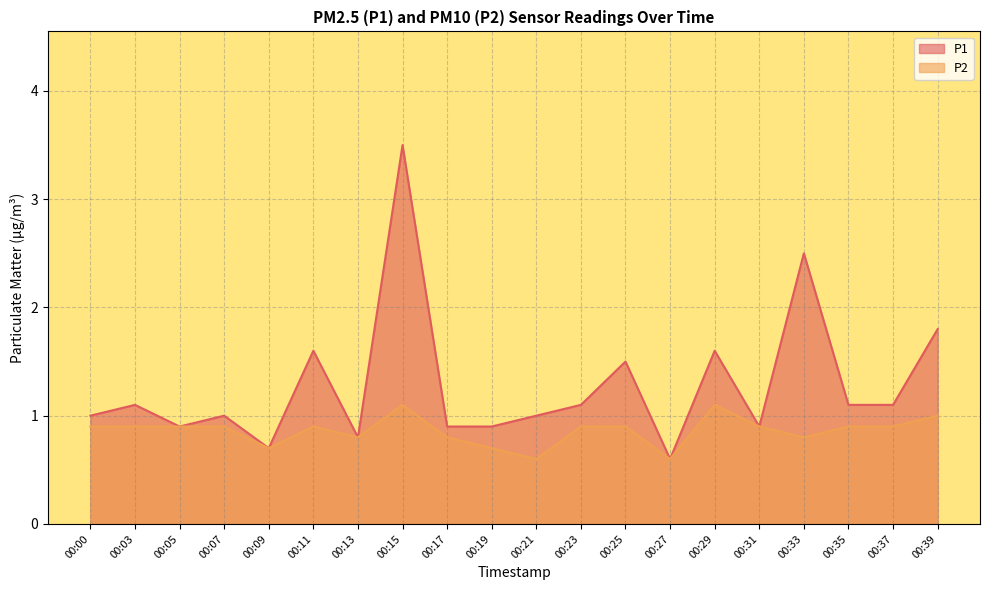

Rank the series by their maximum value, from highest to lowest.

P1, P2